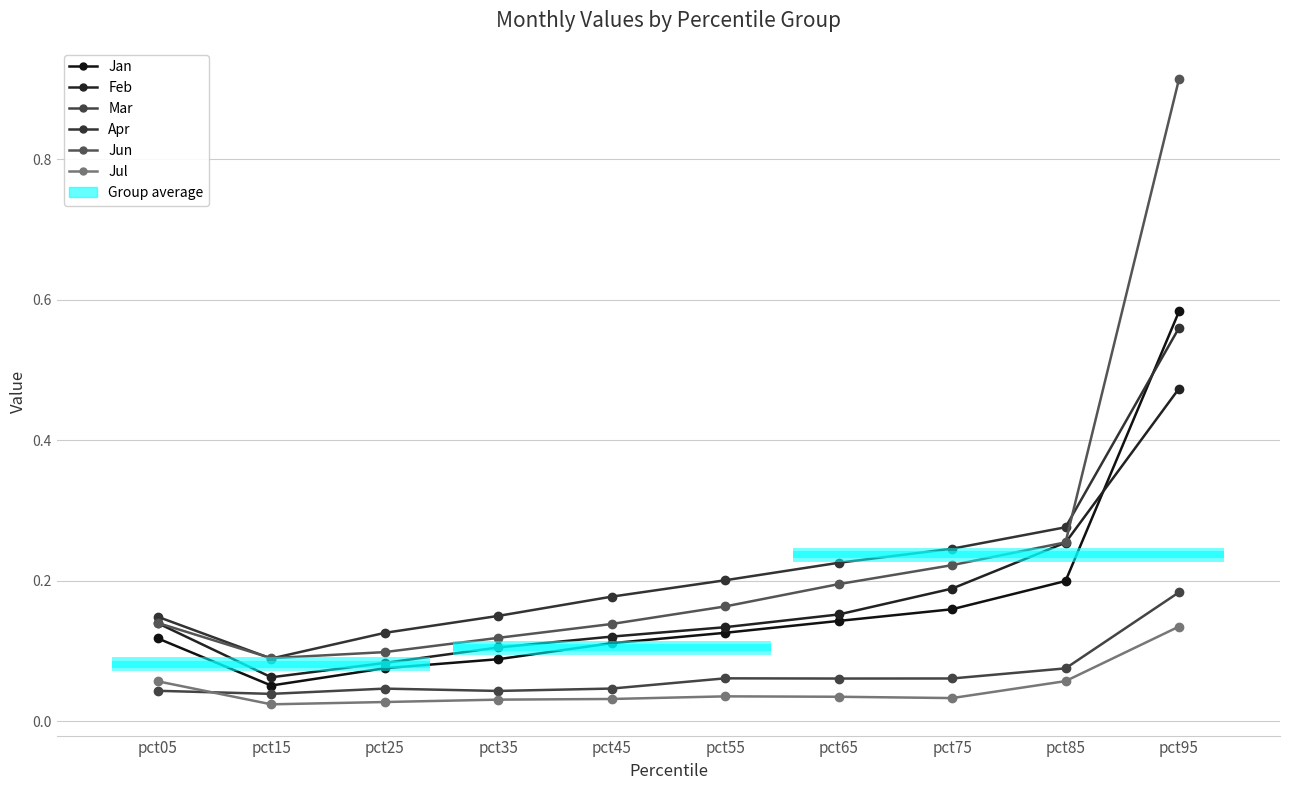

How many Jun values are between 0 and 1?

10